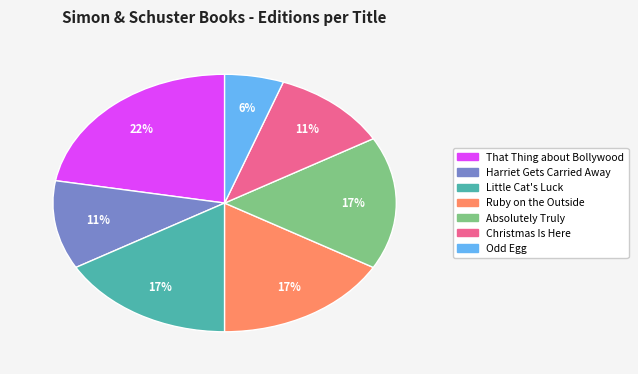

Is the sum of Little Cat's Luck and Ruby on the Outside greater than half?

No